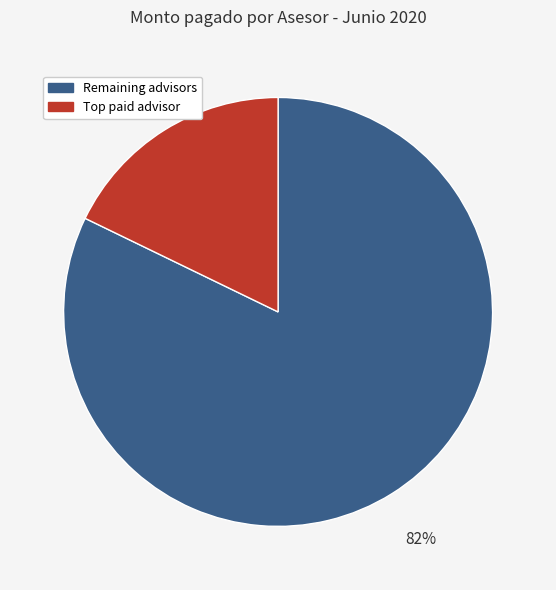

Is there any slice that represents more than half of the pie?

Yes